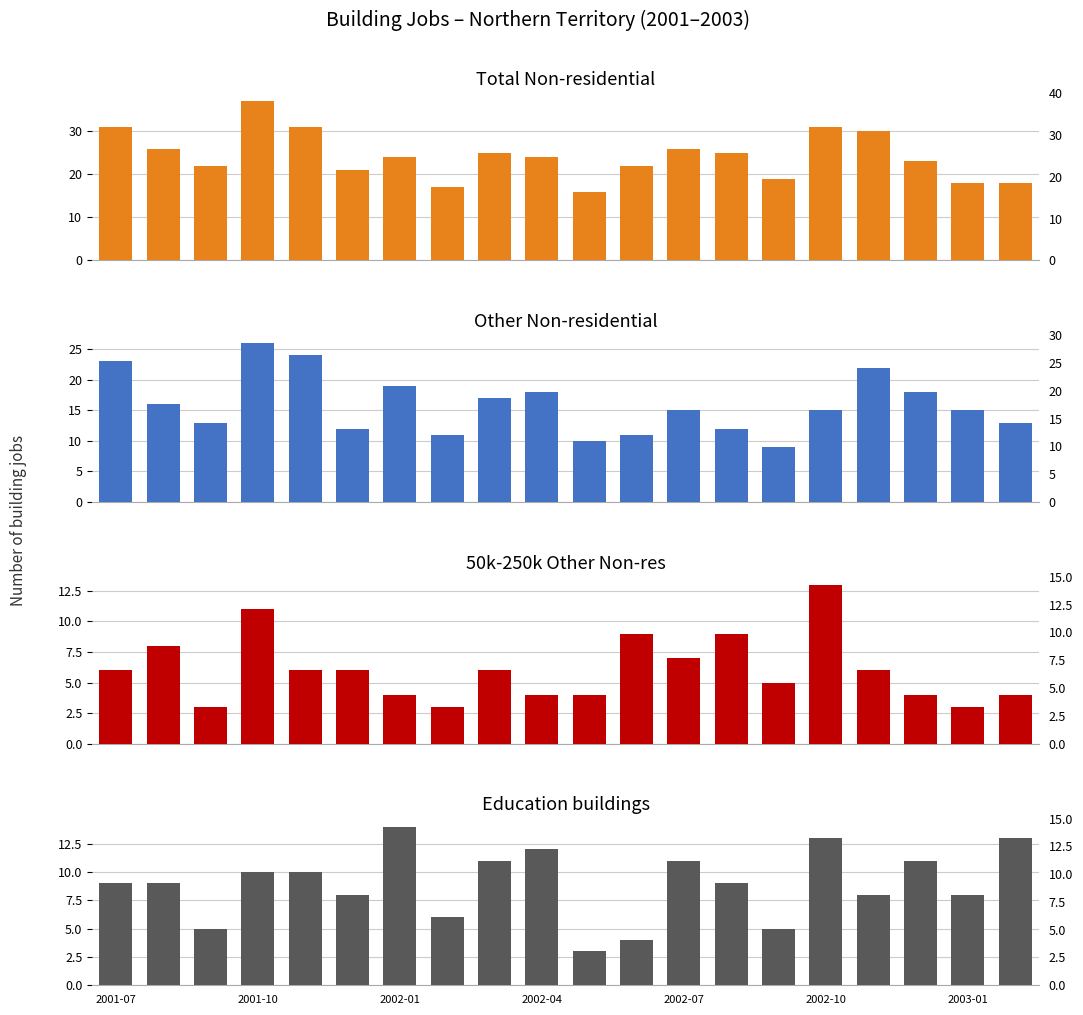

Between 2002-04 and 8, which is larger?

2002-04